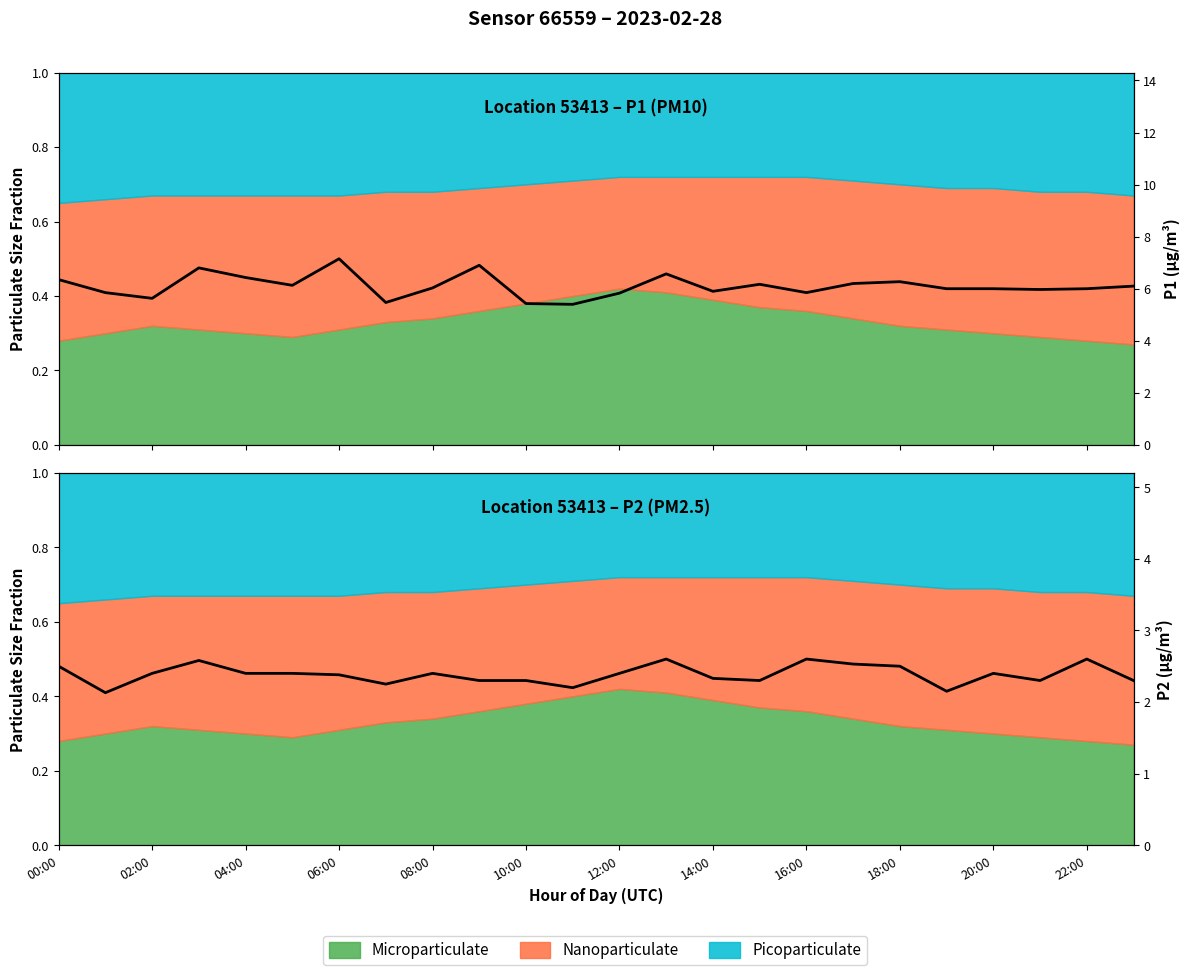

Does the chart display data point markers on the line(s)?

No